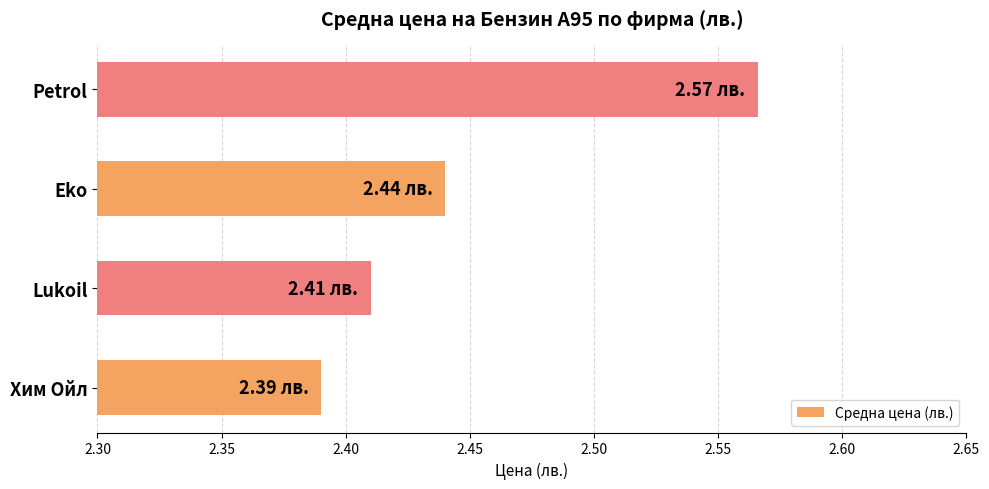

What is the change in value from Eko to Petrol?

+0.1